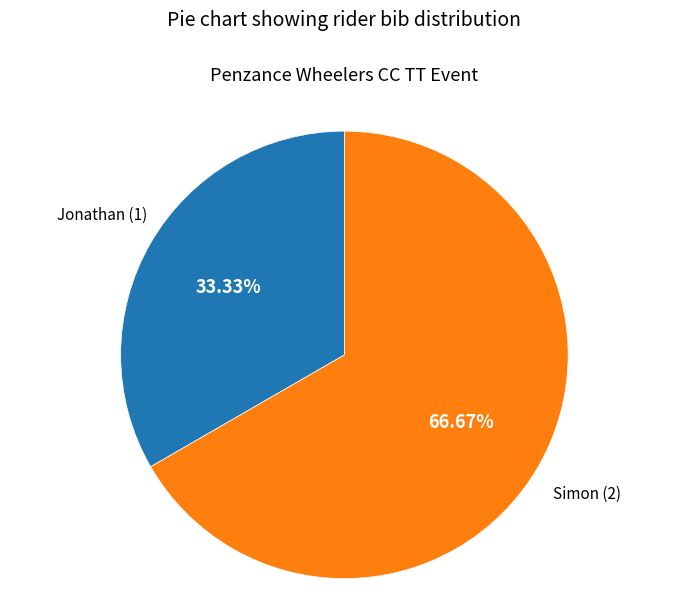

Is it true that Jonathan is 33% of the pie?

True